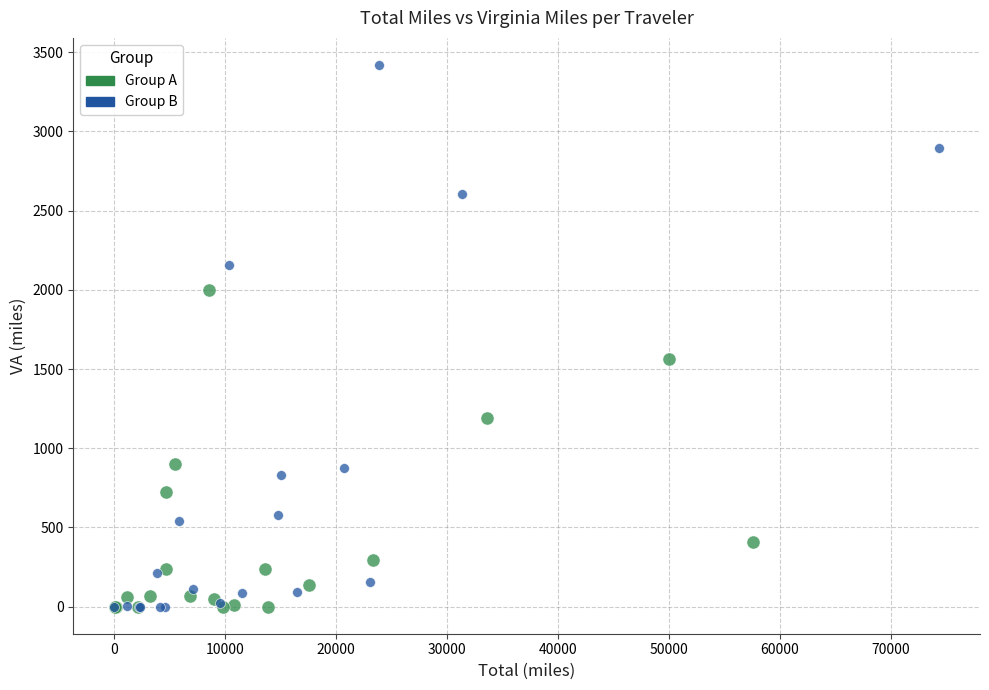

What are all the series names shown in the legend?

Group A, Group B